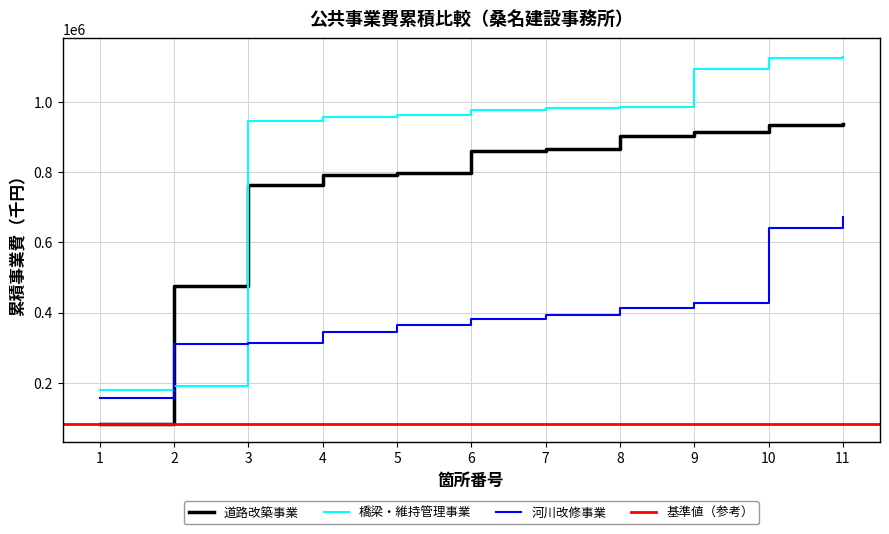

The value of 橋梁・維持管理事業 at 5 is 962251. True or false?

True